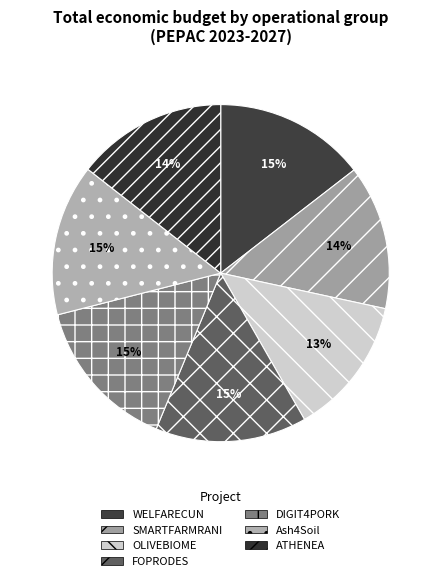

Between Ash4Soil and WELFARECUN, which is larger?

Ash4Soil